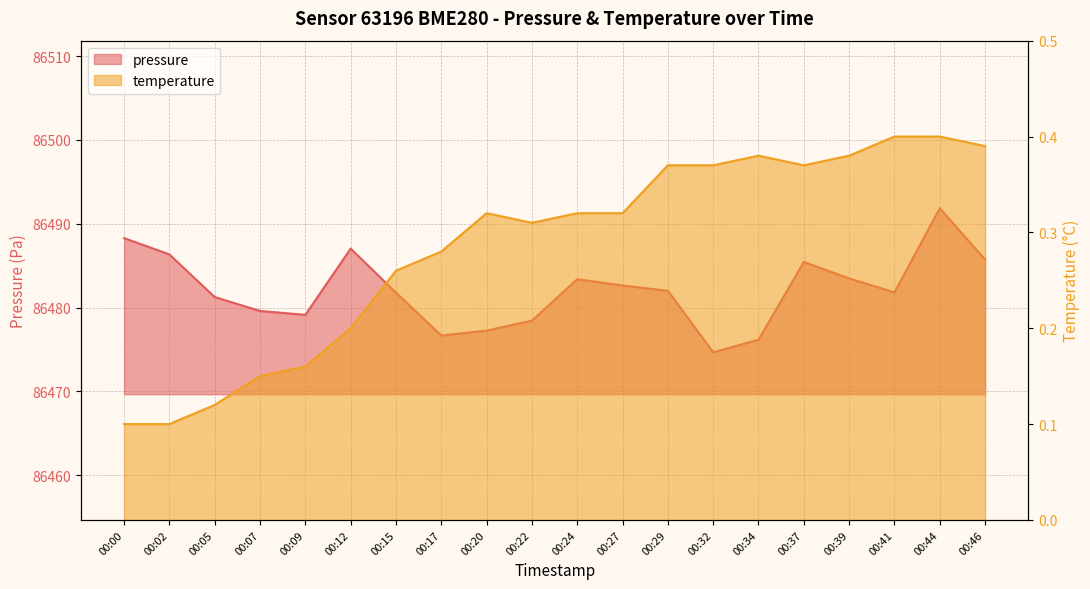

At which label does pressure first exceed 86482?

00:00